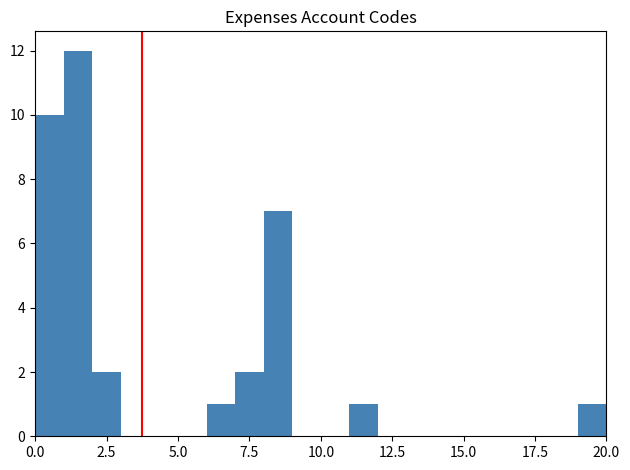

Around what value on the x-axis is the tallest bar? Give the approximate position of its centre, as read against the axis.

1.5